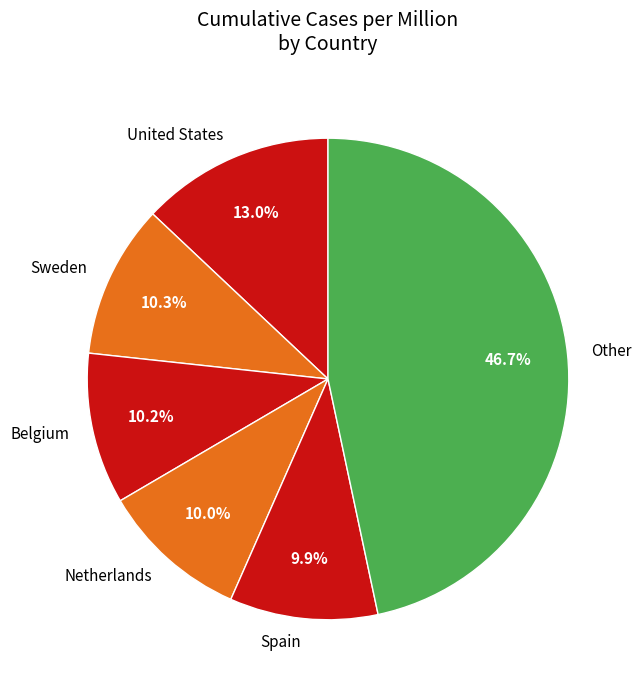

Is it true that Belgium is 10% of the pie?

True